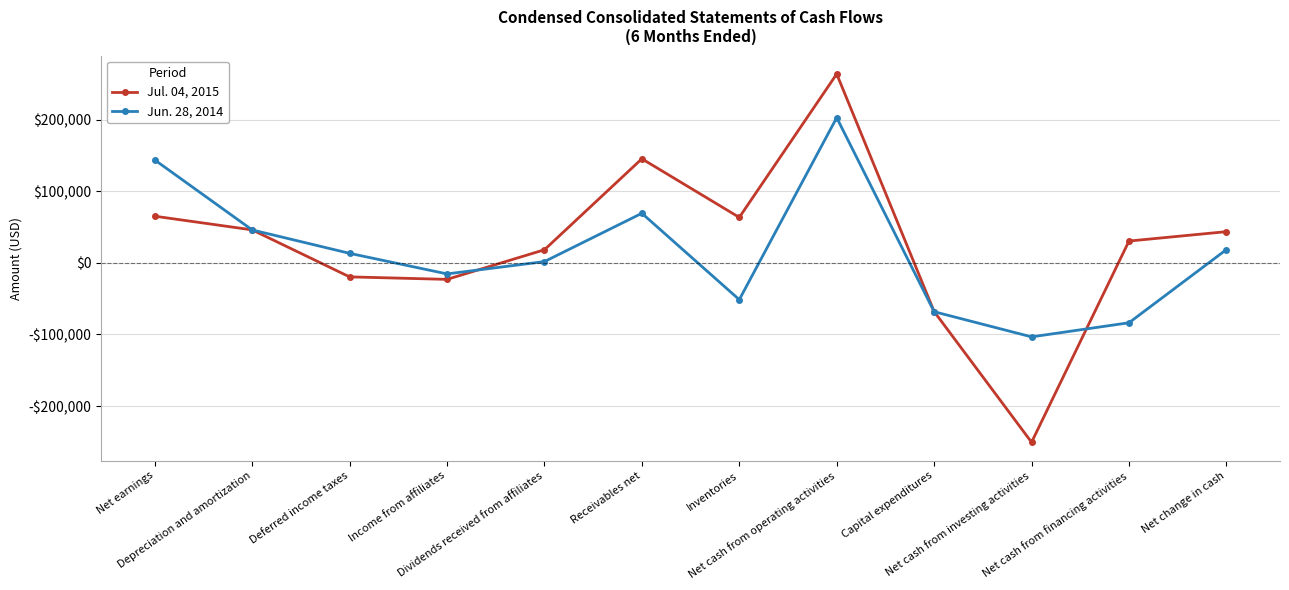

How many intersections are there between Jul. 04, 2015 and Jun. 28, 2014?

5